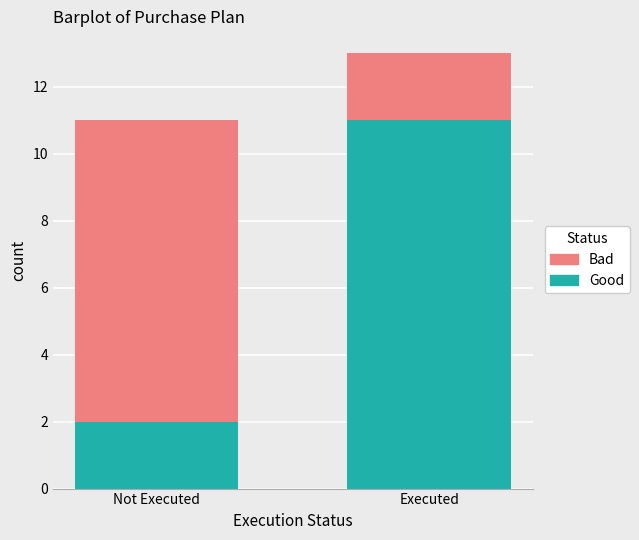

What is the maximum value for Good?

11